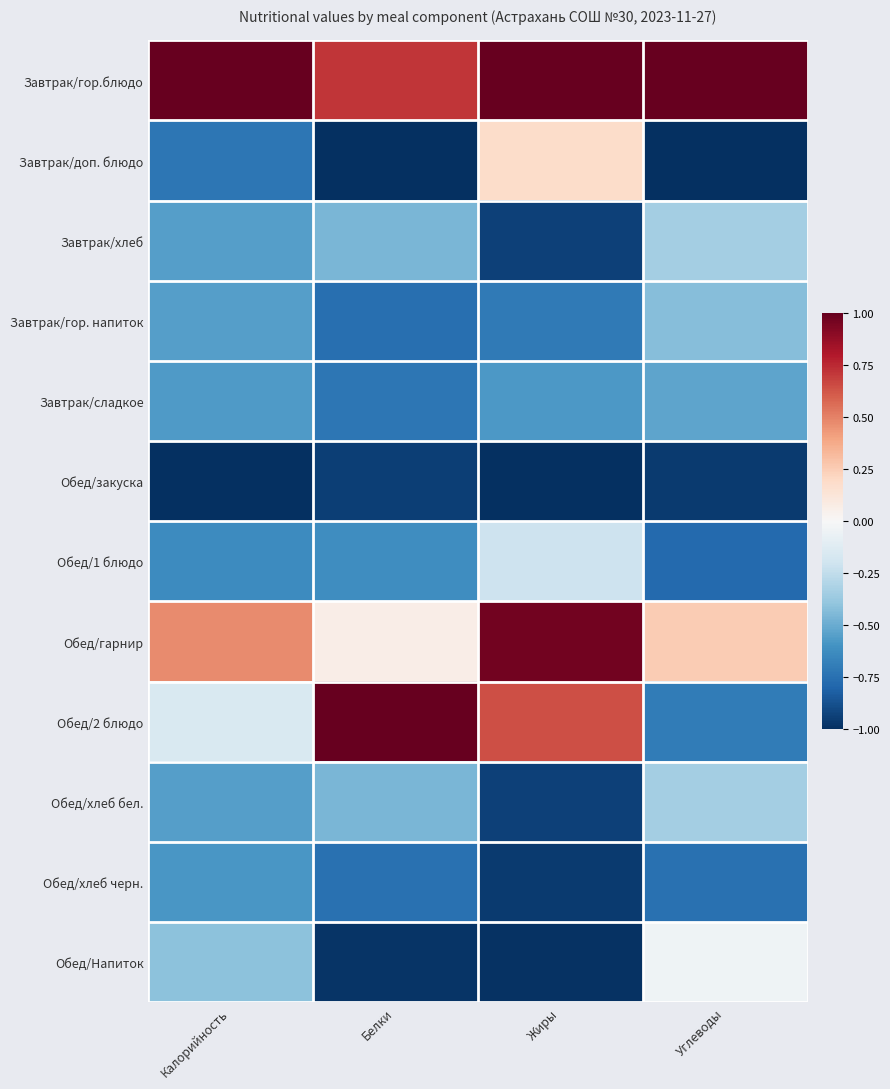

Reading left to right, extract all data points from this chart.

Завтрак/гор.блюдо: Калорийность=1.0	Белки=0.7	Жиры=1.0	Углеводы=1.0
Завтрак/доп. блюдо: Калорийность=-0.7	Белки=-1.0	Жиры=0.2	Углеводы=-1.0
Завтрак/хлеб: Калорийность=-0.6	Белки=-0.5	Жиры=-0.9	Углеводы=-0.3
Завтрак/гор. напиток: Калорийность=-0.6	Белки=-0.8	Жиры=-0.7	Углеводы=-0.4
Завтрак/сладкое: Калорийность=-0.6	Белки=-0.7	Жиры=-0.6	Углеводы=-0.5
Обед/закуска: Калорийность=-1.0	Белки=-0.9	Жиры=-1.0	Углеводы=-1.0
Обед/1 блюдо: Калорийность=-0.6	Белки=-0.6	Жиры=-0.2	Углеводы=-0.8
Обед/гарнир: Калорийность=0.5	Белки=0.1	Жиры=1.0	Углеводы=0.3
Обед/2 блюдо: Калорийность=-0.1	Белки=1.0	Жиры=0.6	Углеводы=-0.7
Обед/хлеб бел.: Калорийность=-0.6	Белки=-0.5	Жиры=-0.9	Углеводы=-0.3
Обед/хлеб черн.: Калорийность=-0.6	Белки=-0.7	Жиры=-1.0	Углеводы=-0.7
Обед/Напиток: Калорийность=-0.4	Белки=-1.0	Жиры=-1.0	Углеводы=-0.0